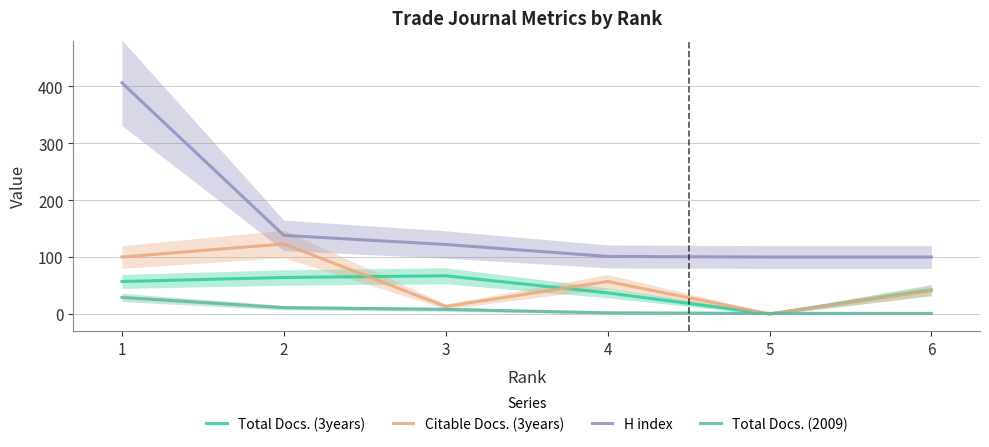

Which series changed the most between 1 and 6?

H index